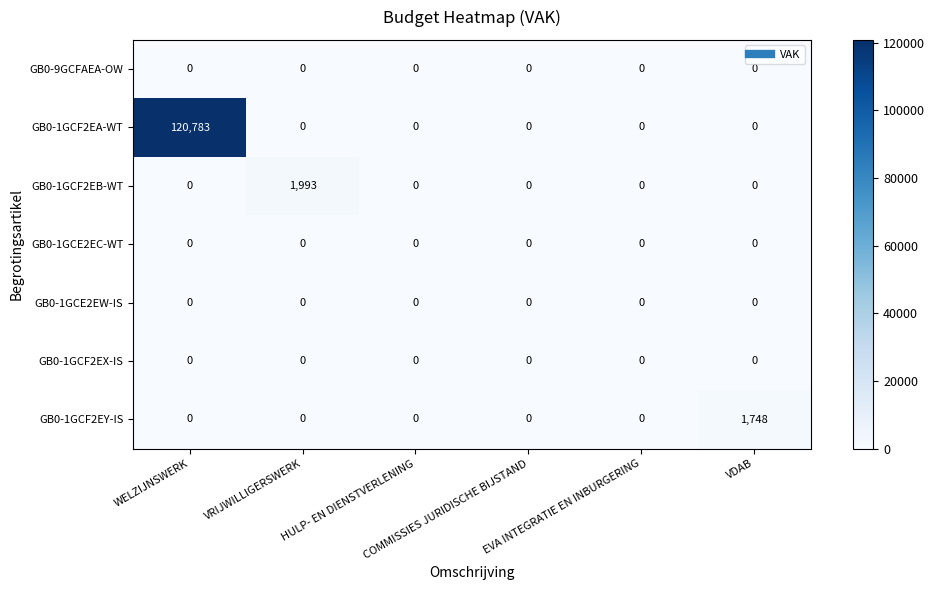

Which series has the largest total across all categories?

GB0-1GCF2EA-WT